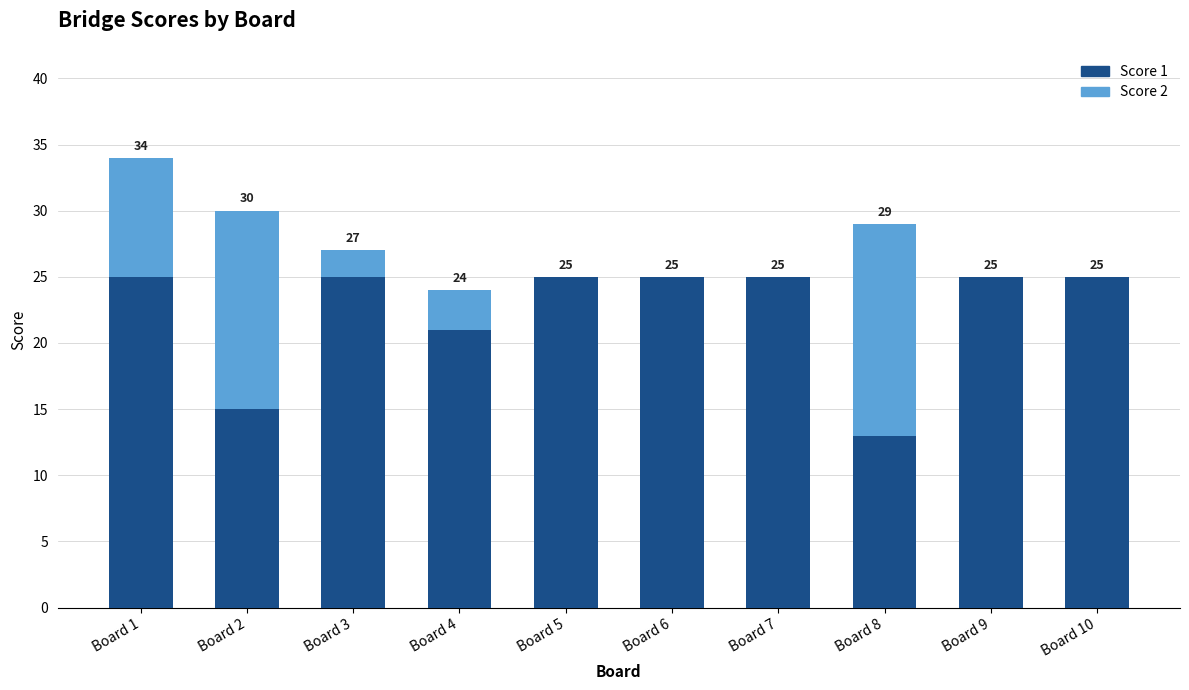

What is the total value across all series at Board 9?

25